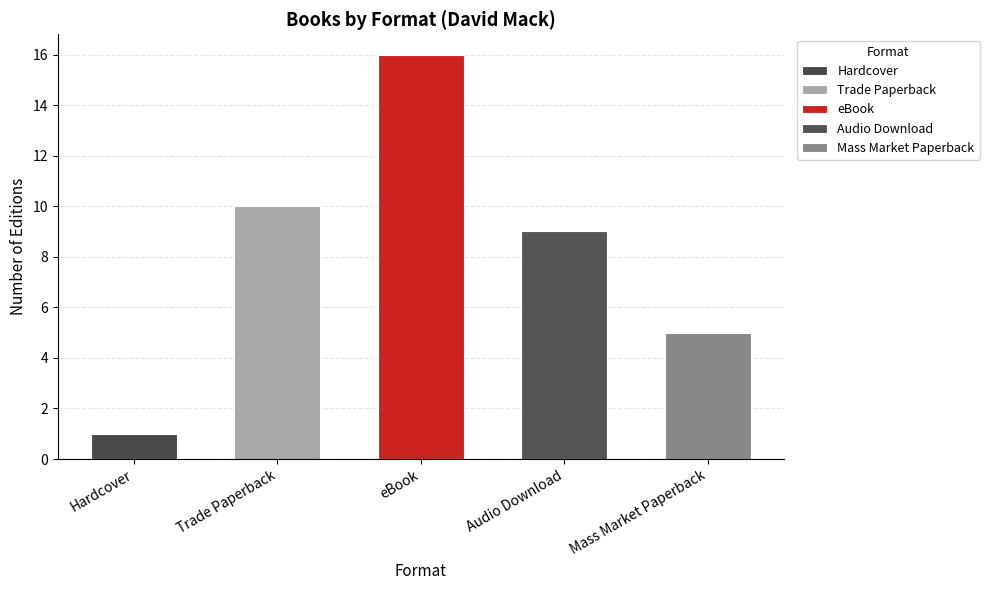

What is the difference between the values at 4 and 2?

11